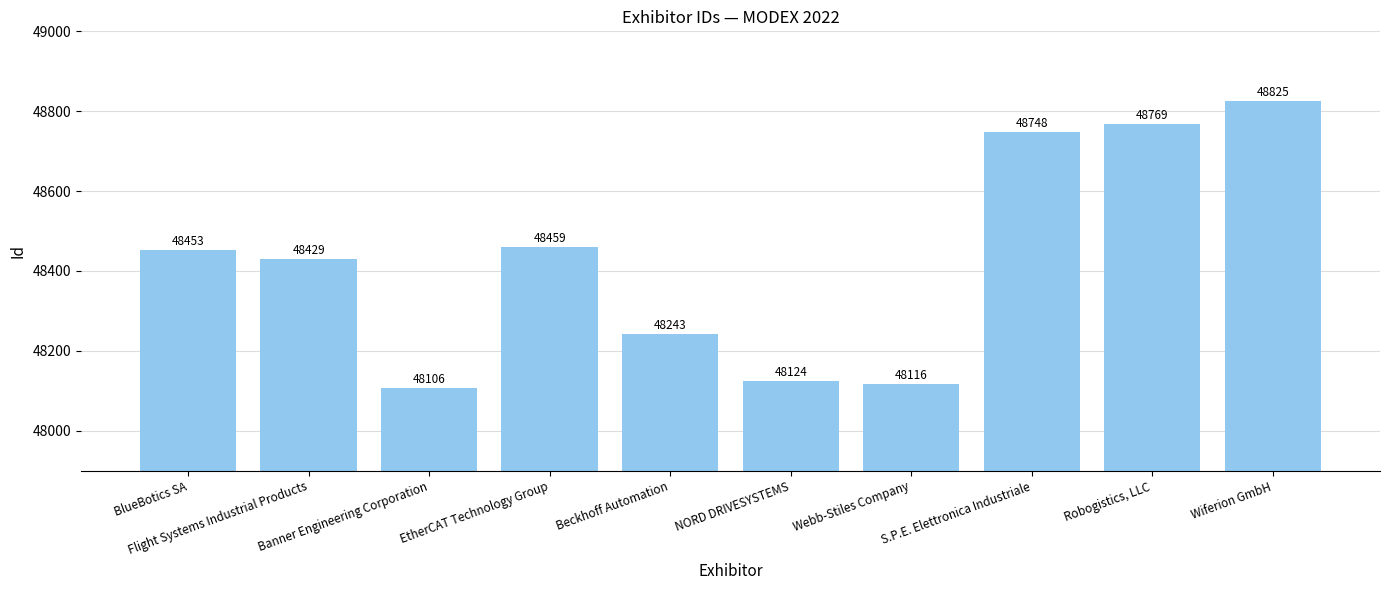

Where is the data nearest to the value 48465?

EtherCAT Technology Group